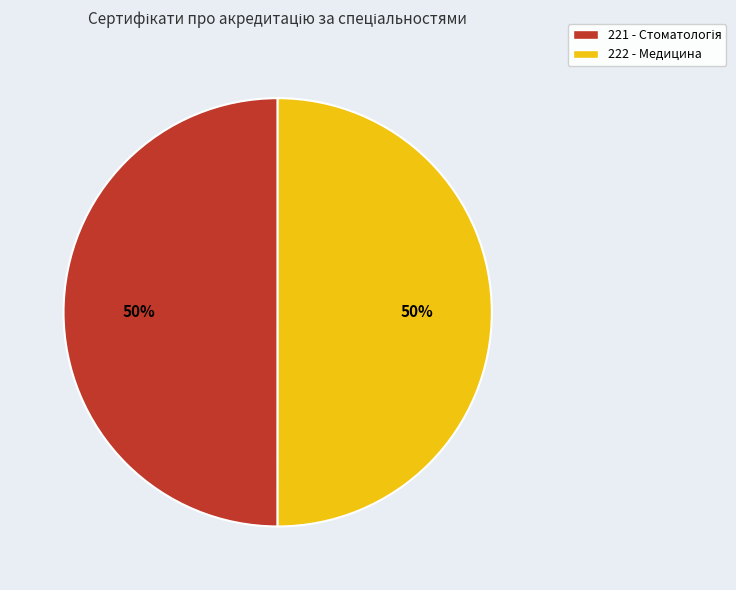

To the nearest percent, what portion does 222 - Медицина represent?

50%